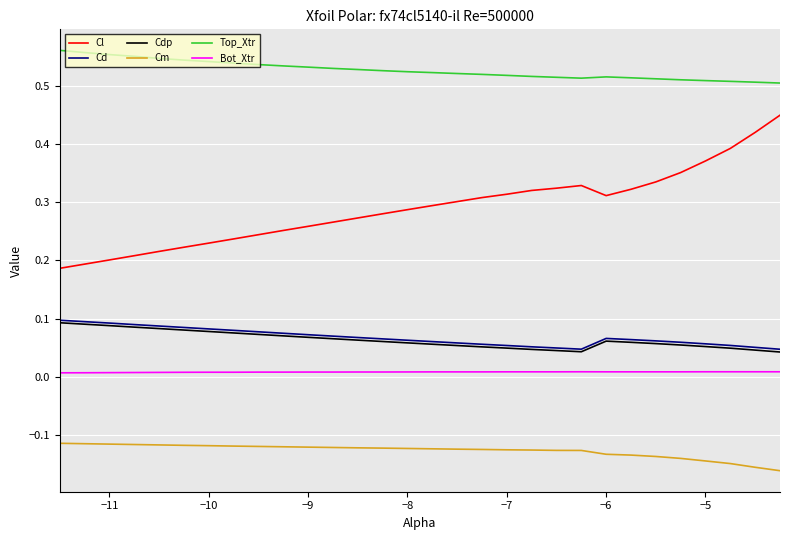

True or false: Cdp and Bot_Xtr cross at least once.

False